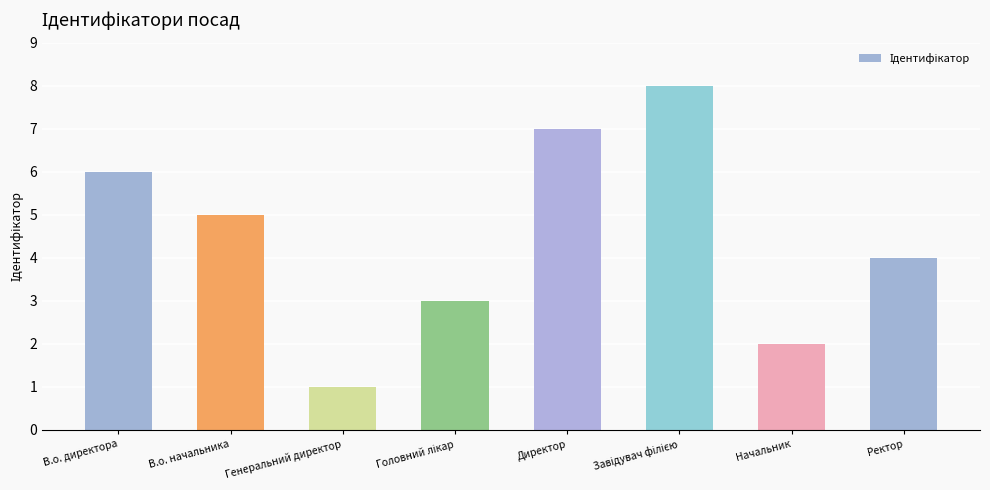

What is the ratio of the value at Начальник to the value at Ректор?

0.5